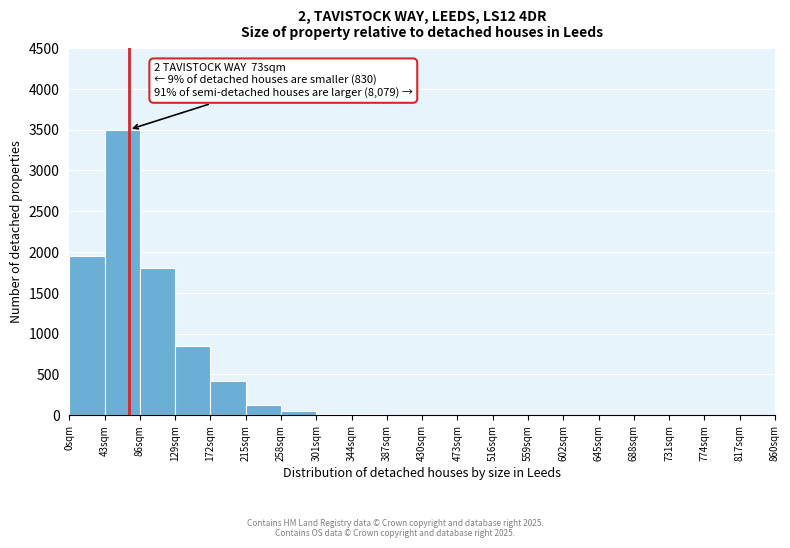

Which range on the x-axis has the tallest bar?

43 to 86